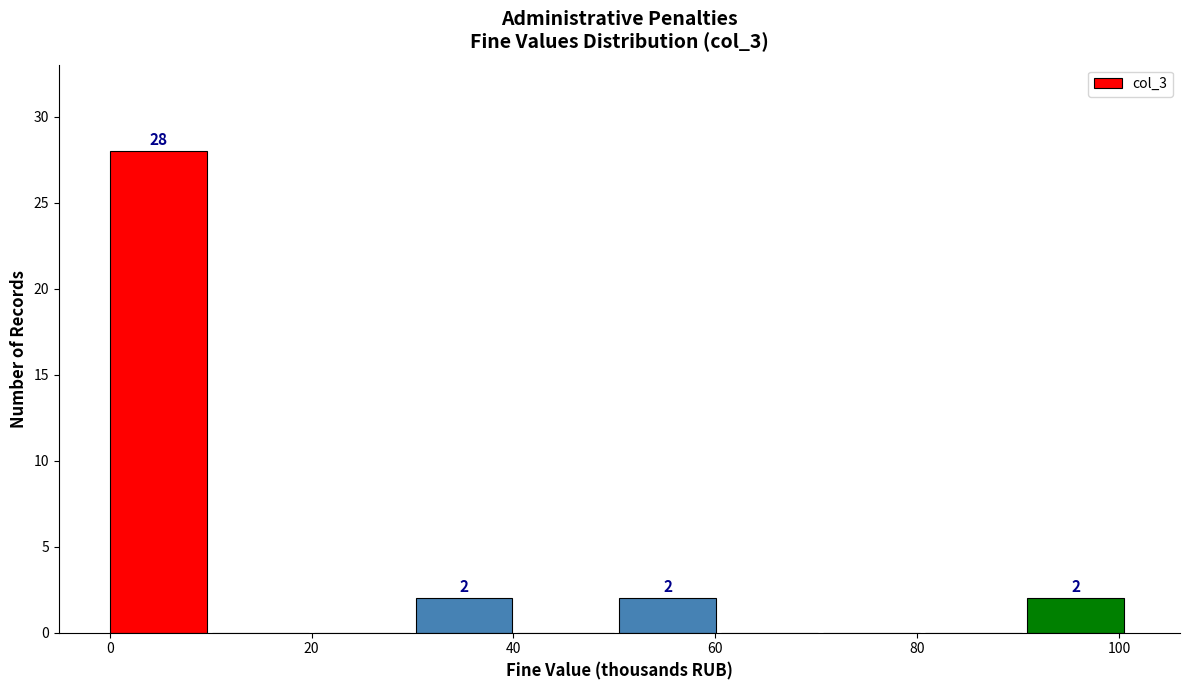

Which range on the x-axis has the tallest bar?

0 to 10